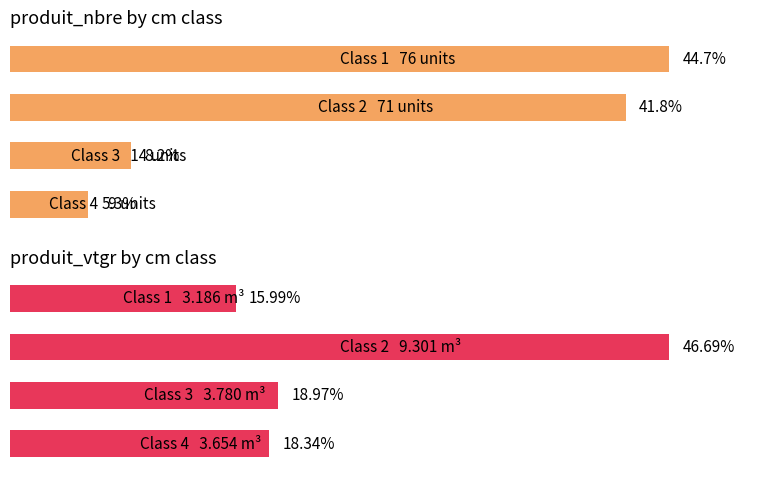

What is the sum of all produit_vtgr values?

19.9